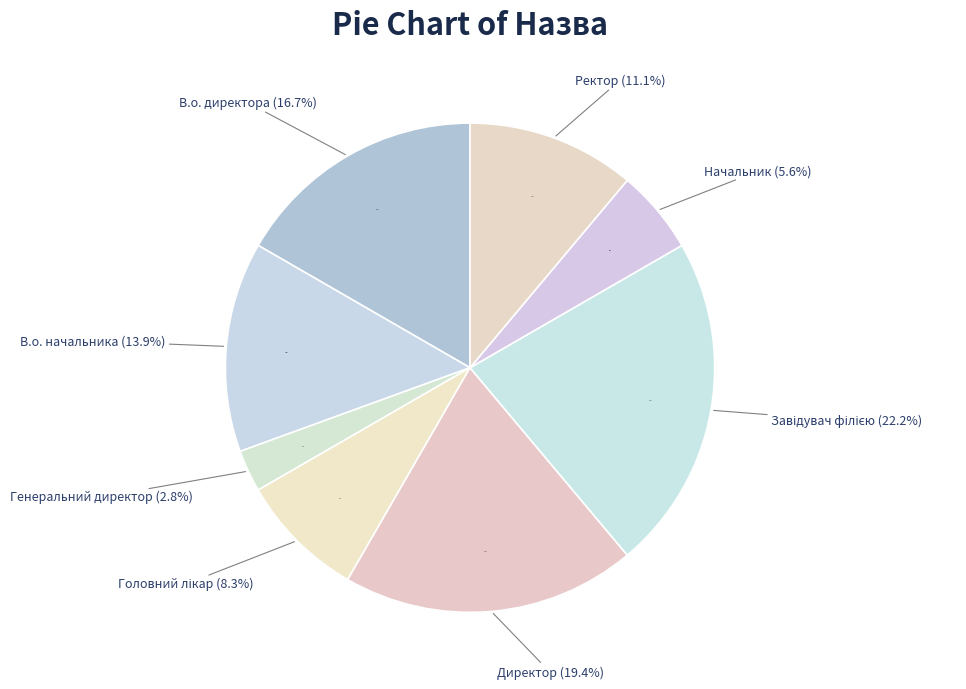

Approximately how many times larger is the value at Генеральний директор compared to В.о. директора?

0.2